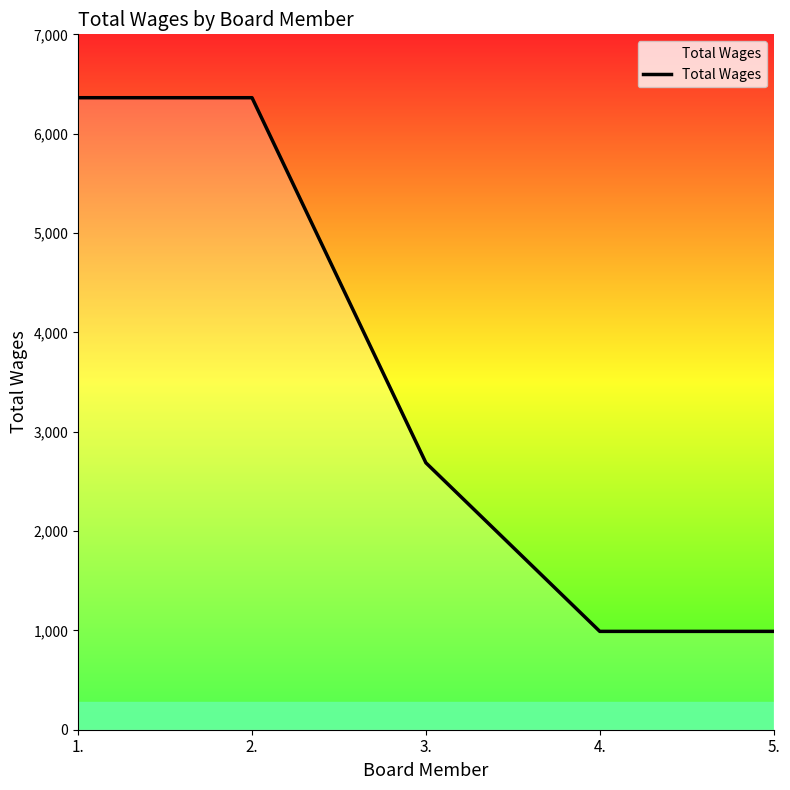

Is it true that the value at 5. is 990?

True